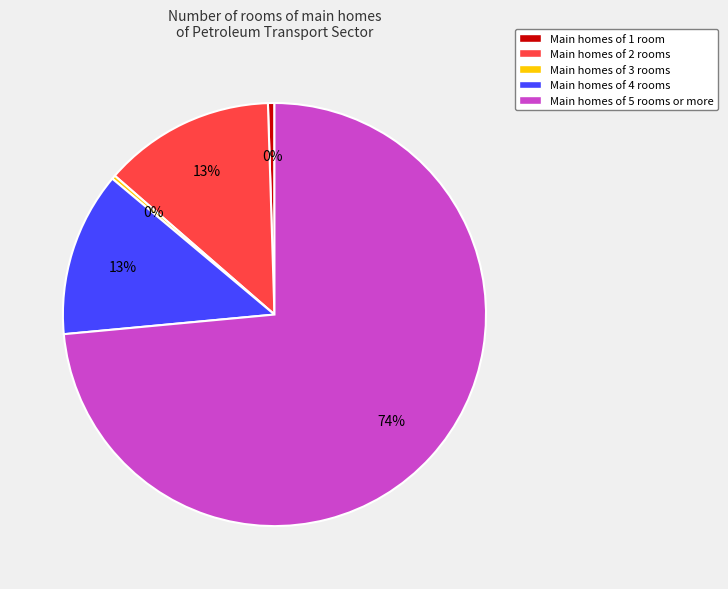

Is it true that Main homes of 3 rooms is 0% of the pie?

True